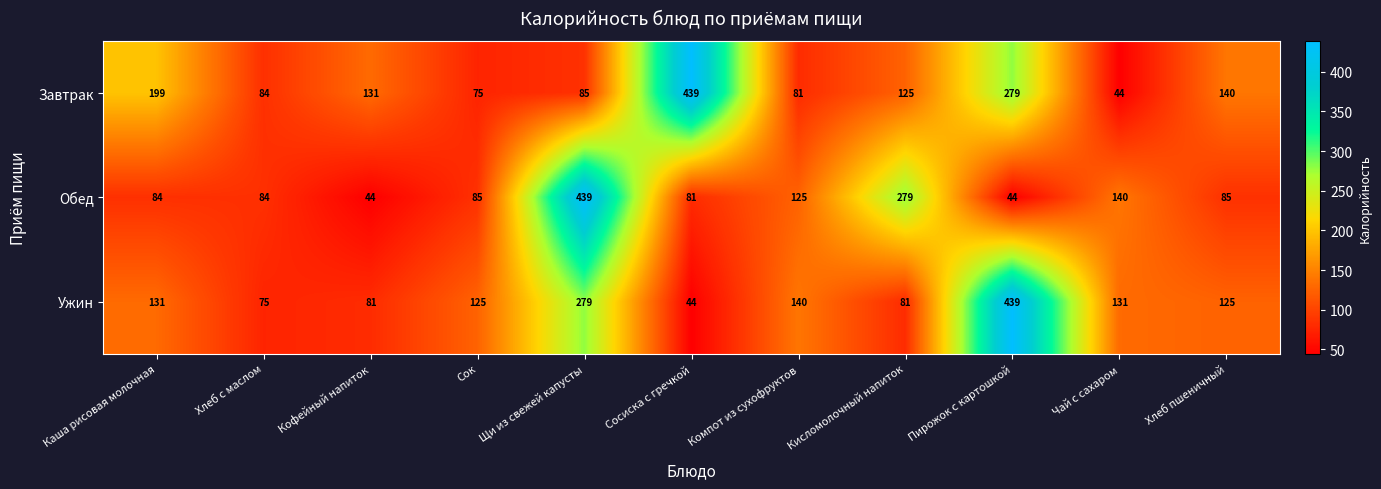

What is the greatest value displayed?

439